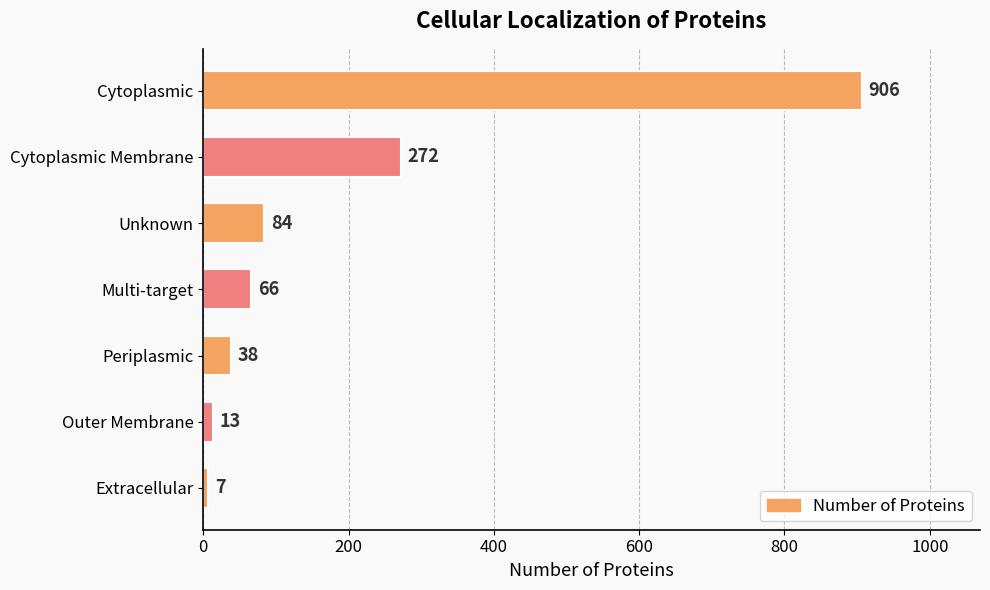

List the labels in order of value, smallest first.

Extracellular, Outer Membrane, Periplasmic, Multi-target, Unknown, Cytoplasmic Membrane, Cytoplasmic